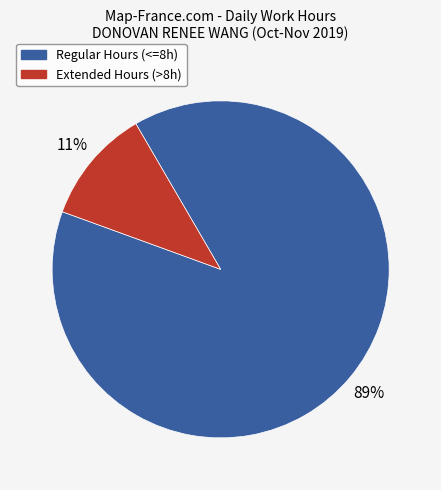

True or false: Extended Hours (>8h) accounts for 20% of the total.

False